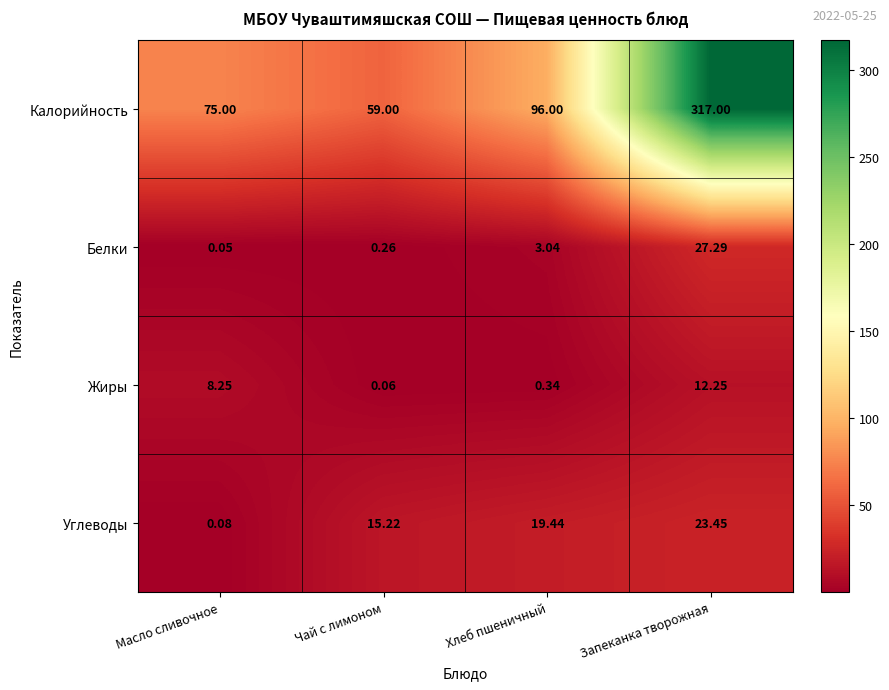

Which series has the widest spread of values?

Калорийность